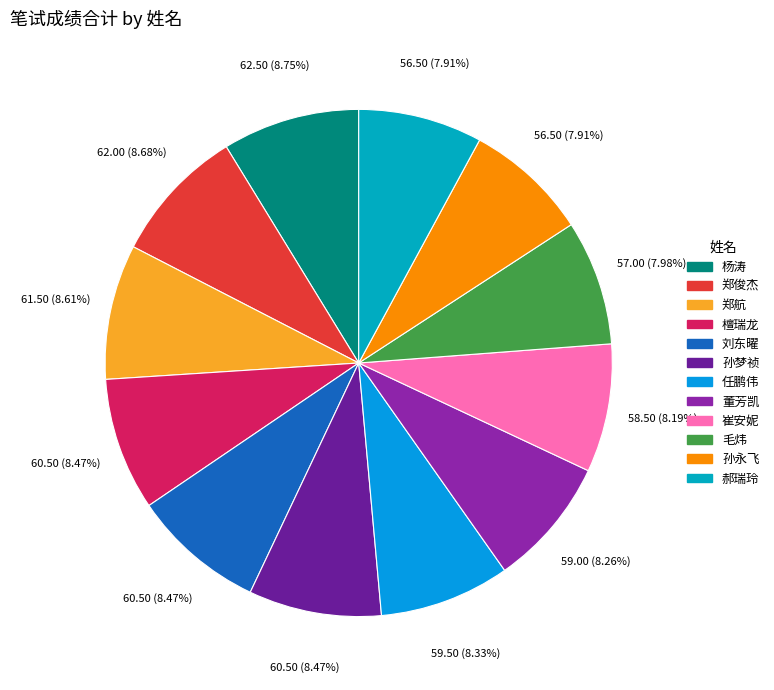

What is the smallest slice in the pie chart?

孙永飞